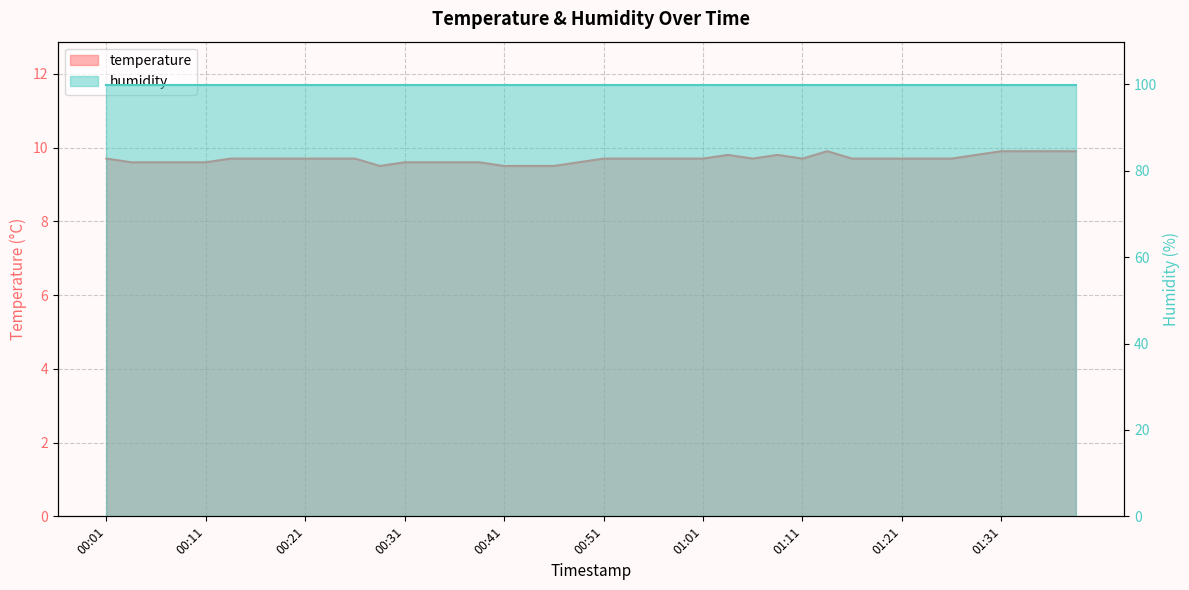

How many values are between 9 and 10?

40